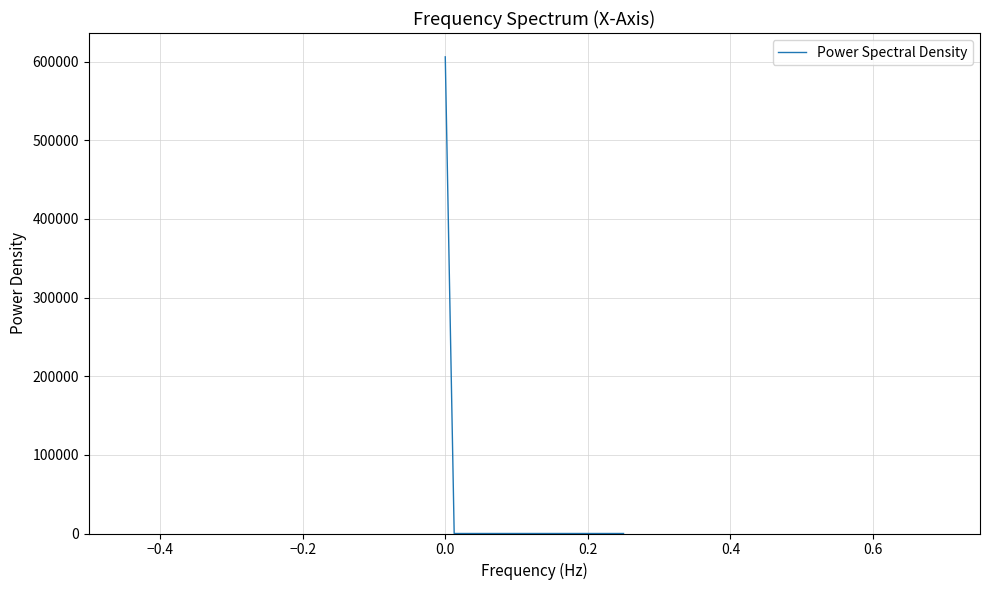

What is the difference between the maximum and minimum values?

606055.1